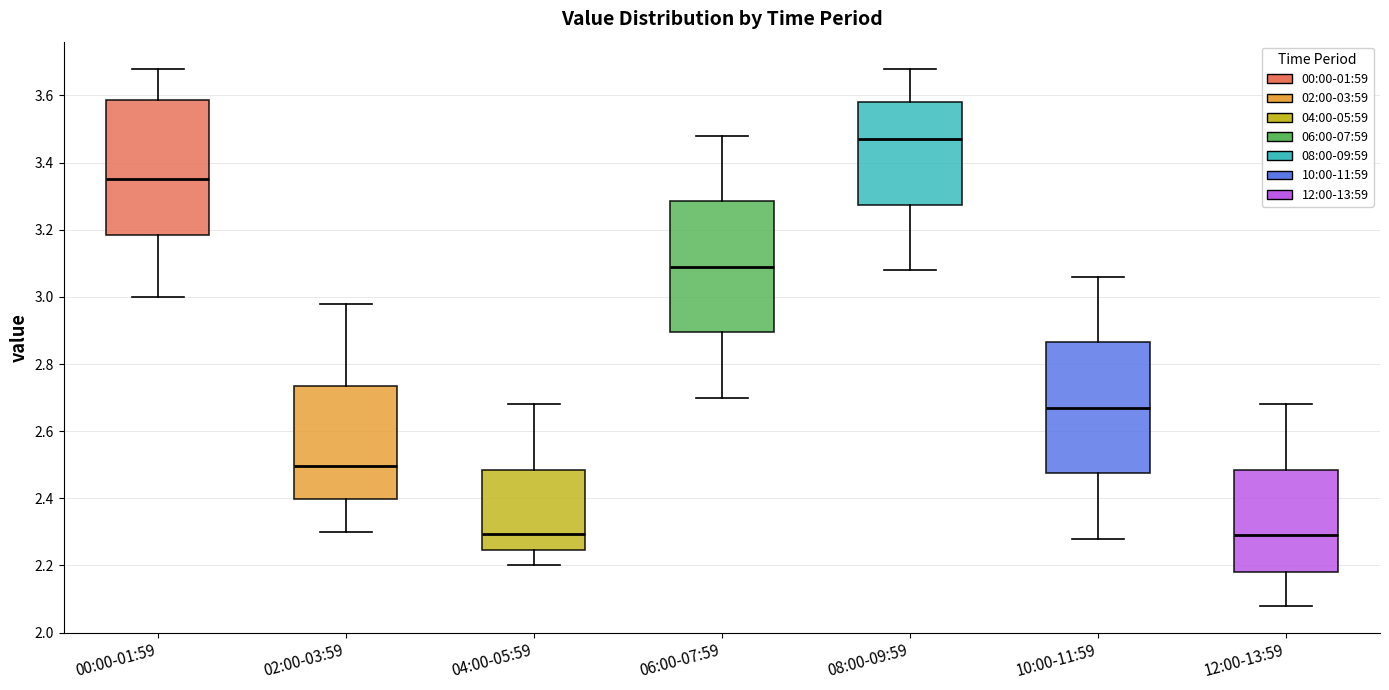

Reading left to right, transcribe this box plot: for each box, give where its median line is, the range the box spans, and where its two whiskers end, as read against the y-axis. The values are not printed on the chart, so give them approximately, as read against the axis.

00:00-01:59: median 3.36, box 3.18 to 3.58, whiskers 3.00 to 3.68
02:00-03:59: median 2.50, box 2.40 to 2.74, whiskers 2.30 to 2.98
04:00-05:59: median 2.30, box 2.24 to 2.48, whiskers 2.20 to 2.68
06:00-07:59: median 3.10, box 2.90 to 3.28, whiskers 2.70 to 3.48
08:00-09:59: median 3.48, box 3.28 to 3.58, whiskers 3.08 to 3.68
10:00-11:59: median 2.68, box 2.48 to 2.86, whiskers 2.28 to 3.06
12:00-13:59: median 2.30, box 2.18 to 2.48, whiskers 2.08 to 2.68